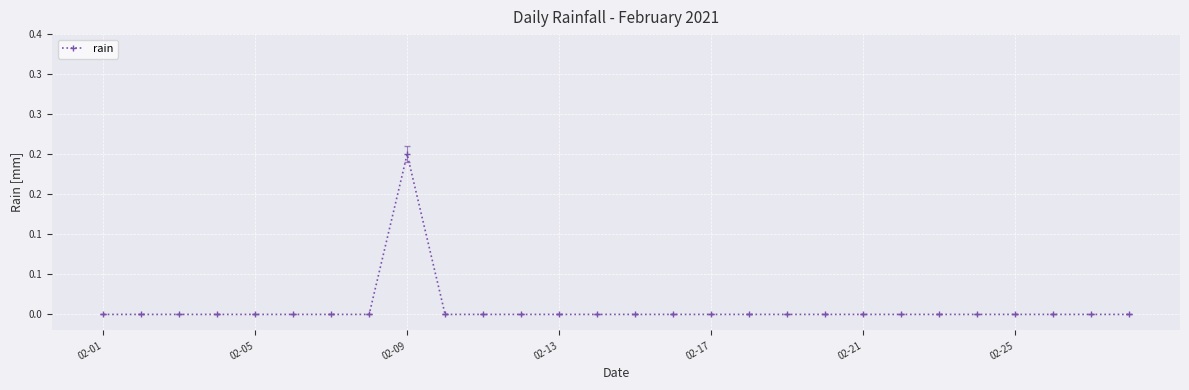

Is this an area chart (filled region under the line)?

No